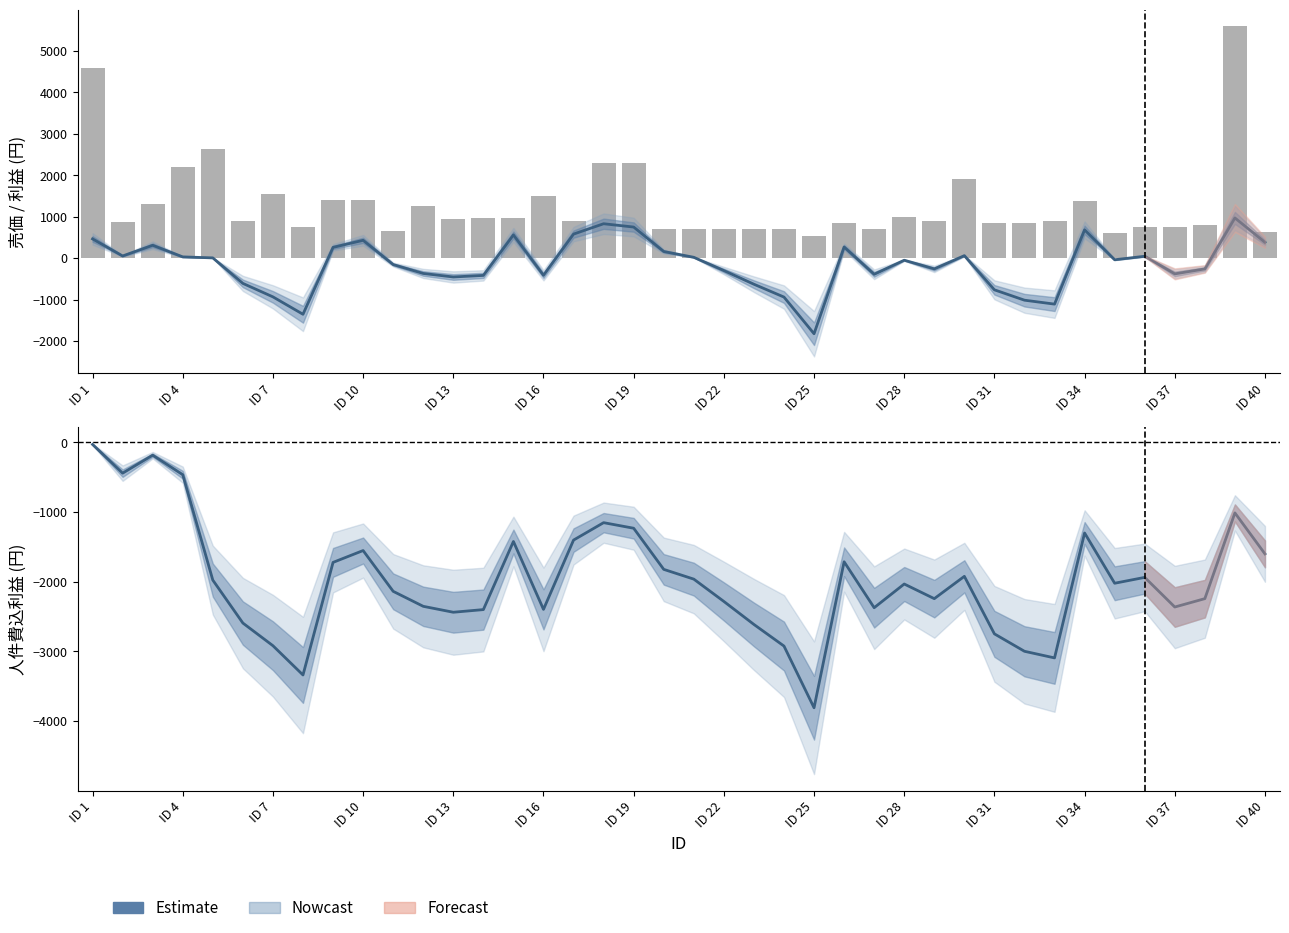

Reading left to right, list all the values displayed in this chart.

利益(円) (Nowcast): 464	52	310	30	6	-610	-935	-1355	260	430	-155	-370	-455	-417	560	-414	580	830	750	160	20	-300	-630	-940	-1825	269	-390	-50	-260	60	-765	-1015	-1110	682	-39	45	-380	-260	970	382
売価: 4600	879	1300	2199	2639	899	1549	750	1399	1399	649	1249	949	969	959	1499	899	2299	2299	699	699	699	699	699	529	849	699	999	899	1899	849	849	899	1379	599	749	749	799	5599	639
人件費込利益 (Nowcast): -32	-444	-186	-466	-1978	-2594	-2919	-3339	-1724	-1554	-2139	-2354	-2439	-2401	-1424	-2398	-1404	-1154	-1234	-1824	-1964	-2284	-2614	-2924	-3809	-1715	-2374	-2034	-2244	-1924	-2749	-2999	-3094	-1302	-2023	-1939	-2364	-2244	-1014	-1602